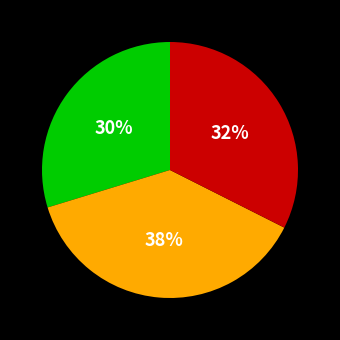

Is there any slice that represents more than half of the pie?

No